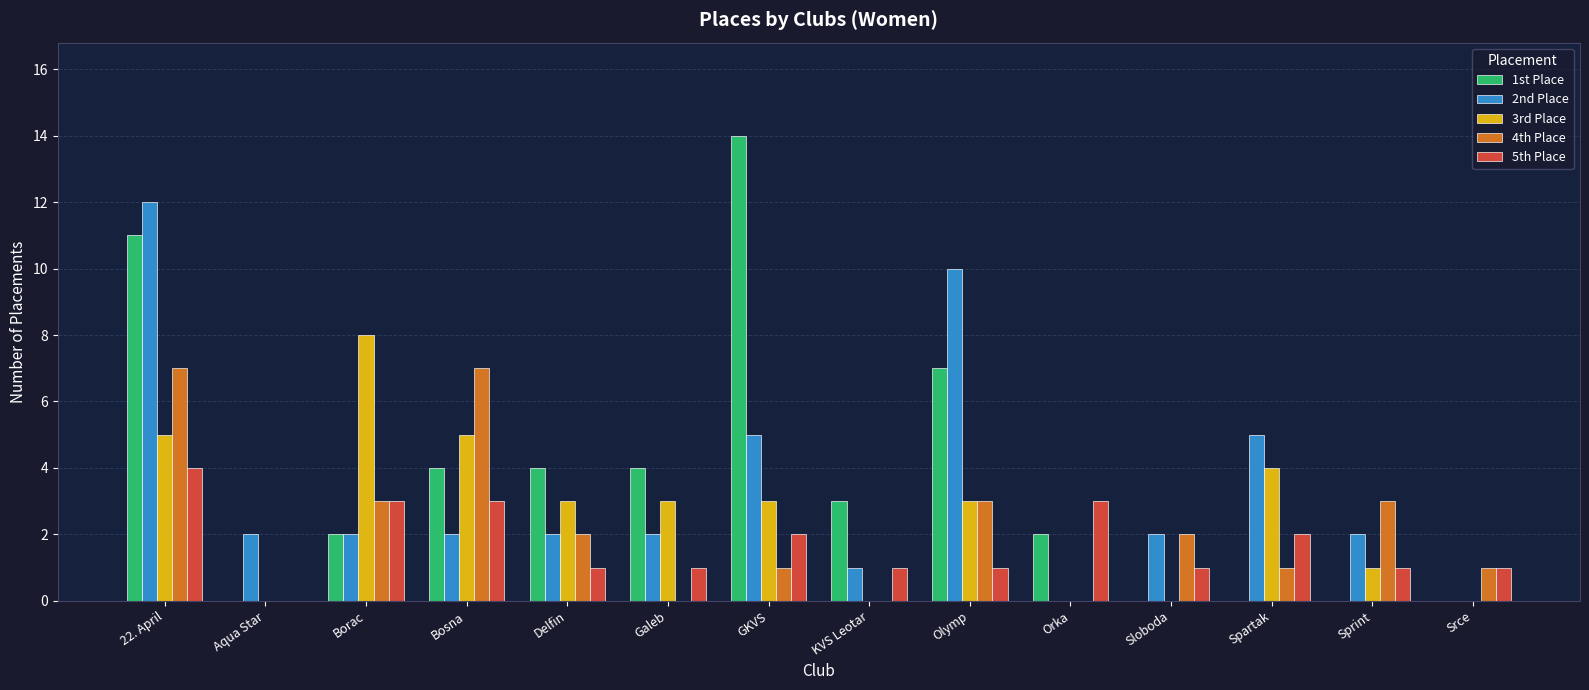

Between Delfin and Olymp, which series saw the biggest shift?

2nd Place